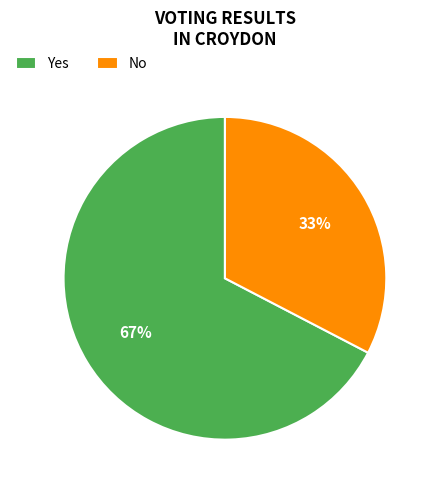

What percentage is the Yes slice, to the nearest percent?

67%